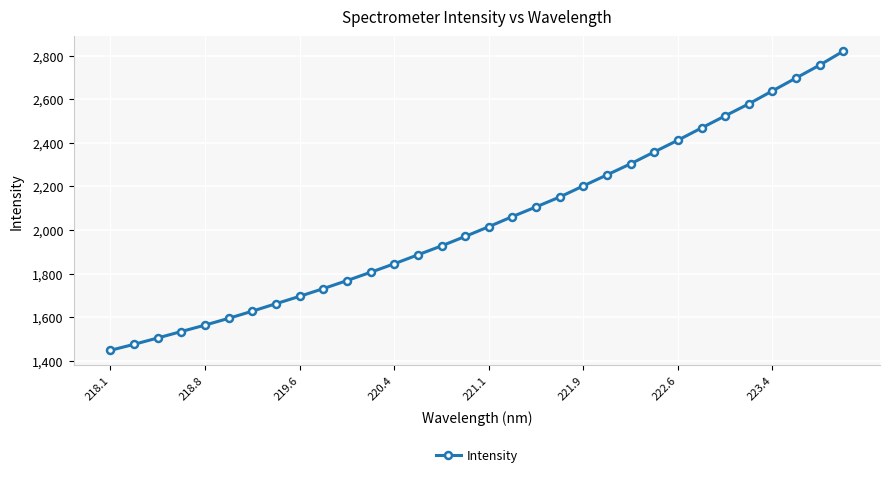

What is the average value?

2043.0